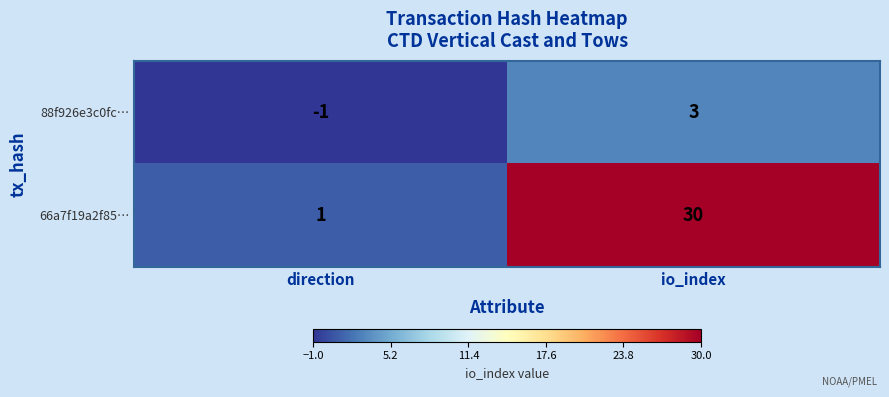

At io_index, list the series in order from largest to smallest.

66a7f19a2f85…, 88f926e3c0fc…